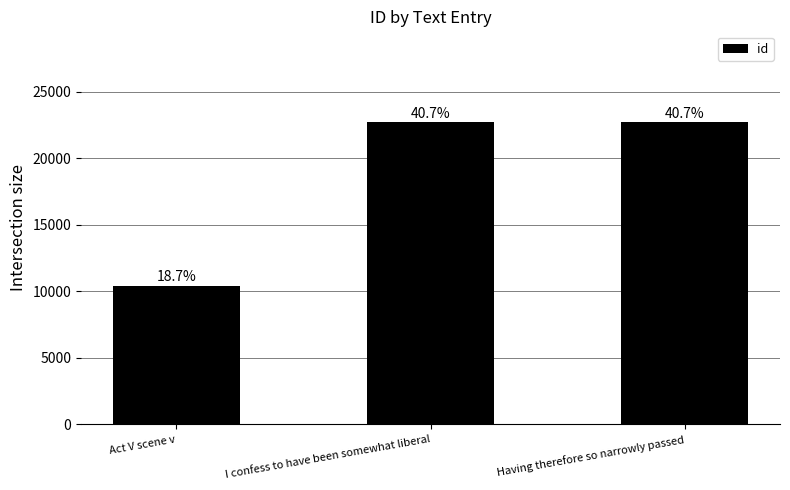

How many bars are there in total?

3